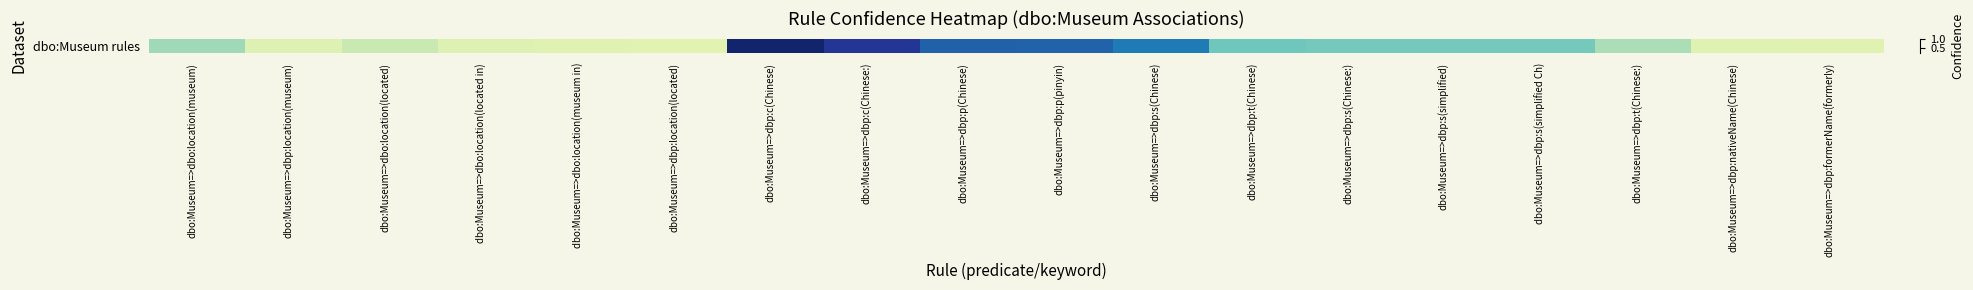

Which category has the lowest value across all series?

dbo:Museum=>dbp:location(located)